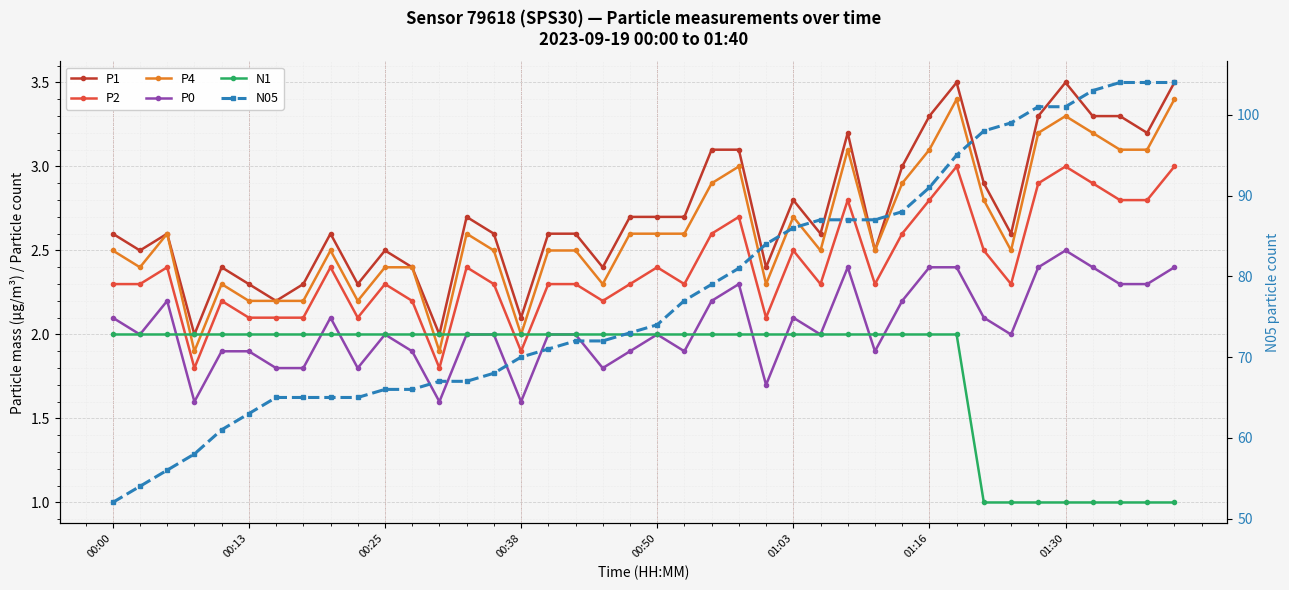

Reading left to right, list all the values displayed in this chart.

P1: 2.6	2.5	2.6	2.0	2.4	2.3	2.2	2.3	2.6	2.3	2.5	2.4	2.0	2.7	2.6	2.1	2.6	2.6	2.4	2.7	2.7	2.7	3.1	3.1	2.4	2.8	2.6	3.2	2.5	3.0	3.3	3.5	2.9	2.6	3.3	3.5	3.3	3.3	3.2	3.5
P2: 2.3	2.3	2.4	1.8	2.2	2.1	2.1	2.1	2.4	2.1	2.3	2.2	1.8	2.4	2.3	1.9	2.3	2.3	2.2	2.3	2.4	2.3	2.6	2.7	2.1	2.5	2.3	2.8	2.3	2.6	2.8	3.0	2.5	2.3	2.9	3.0	2.9	2.8	2.8	3.0
P4: 2.5	2.4	2.6	1.9	2.3	2.2	2.2	2.2	2.5	2.2	2.4	2.4	1.9	2.6	2.5	2.0	2.5	2.5	2.3	2.6	2.6	2.6	2.9	3.0	2.3	2.7	2.5	3.1	2.5	2.9	3.1	3.4	2.8	2.5	3.2	3.3	3.2	3.1	3.1	3.4
P0: 2.1	2.0	2.2	1.6	1.9	1.9	1.8	1.8	2.1	1.8	2.0	1.9	1.6	2.0	2.0	1.6	2.0	2.0	1.8	1.9	2.0	1.9	2.2	2.3	1.7	2.1	2.0	2.4	1.9	2.2	2.4	2.4	2.1	2.0	2.4	2.5	2.4	2.3	2.3	2.4
N1: 2.0	2.0	2.0	2.0	2.0	2.0	2.0	2.0	2.0	2.0	2.0	2.0	2.0	2.0	2.0	2.0	2.0	2.0	2.0	2.0	2.0	2.0	2.0	2.0	2.0	2.0	2.0	2.0	2.0	2.0	2.0	2.0	1.0	1.0	1.0	1.0	1.0	1.0	1.0	1.0
N05: 52.0	54.0	56.0	58.0	61.0	63.0	65.0	65.0	65.0	65.0	66.0	66.0	67.0	67.0	68.0	70.0	71.0	72.0	72.0	73.0	74.0	77.0	79.0	81.0	84.0	86.0	87.0	87.0	87.0	88.0	91.0	95.0	98.0	99.0	101.0	101.0	103.0	104.0	104.0	104.0